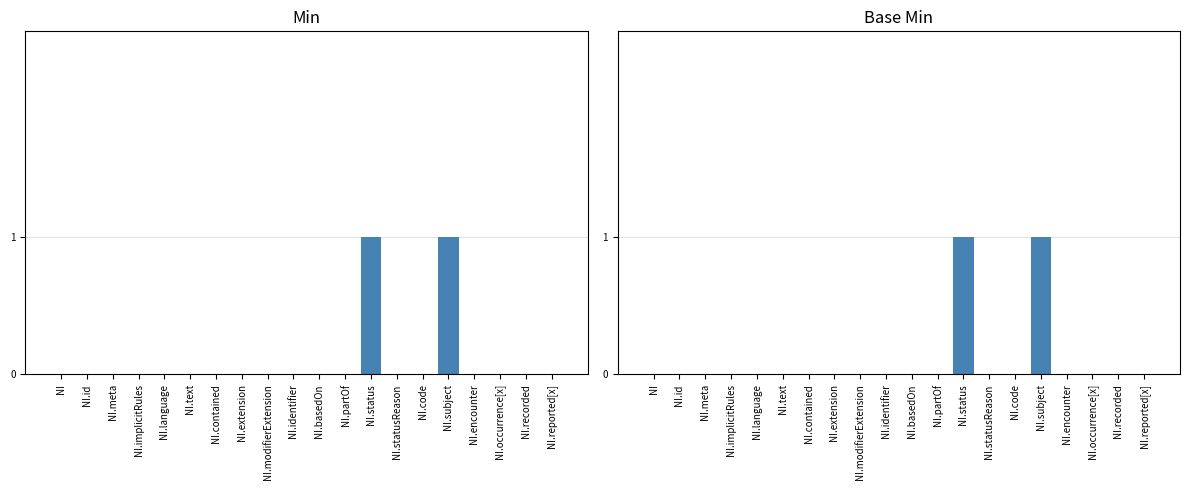

Which has a higher value, NI.language or NI.recorded?

NI.language